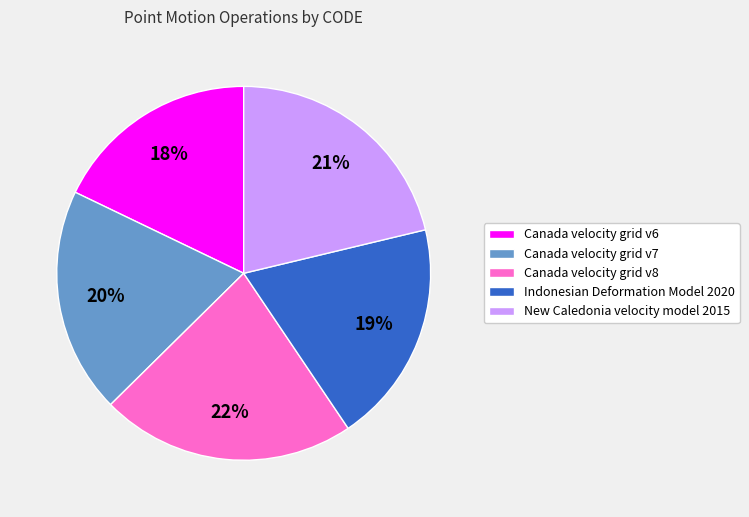

The Indonesian Deformation Model 2020 slice represents 19% of the pie. True or false?

True